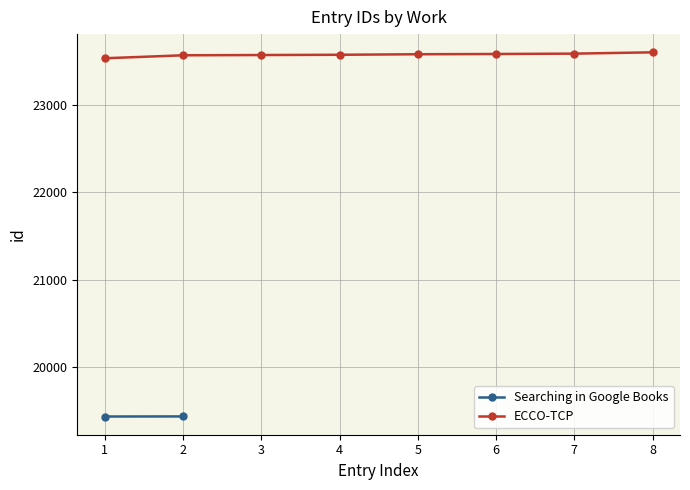

What is the value of the ECCO-TCP point at the 6th from the left?

23578